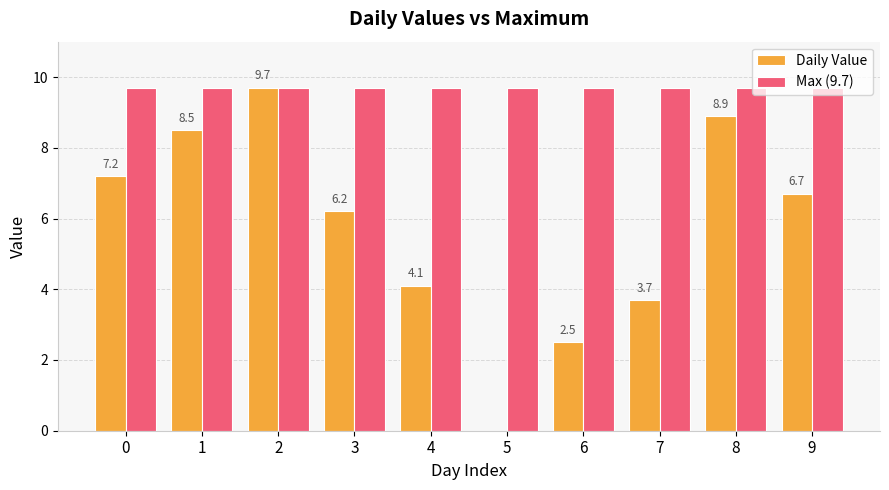

Reading right to left, extract all data points from this chart.

Daily Value: 6.7	8.9	3.7	2.5	0.0	4.1	6.2	9.7	8.5	7.2
Max (9.7): 9.7	9.7	9.7	9.7	9.7	9.7	9.7	9.7	9.7	9.7